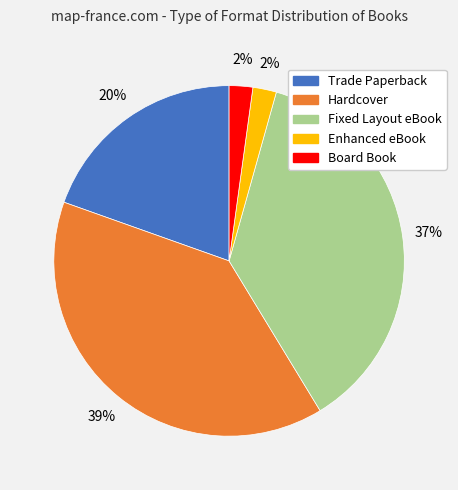

To the nearest percent, what percentage of the pie is Trade Paperback?

20%